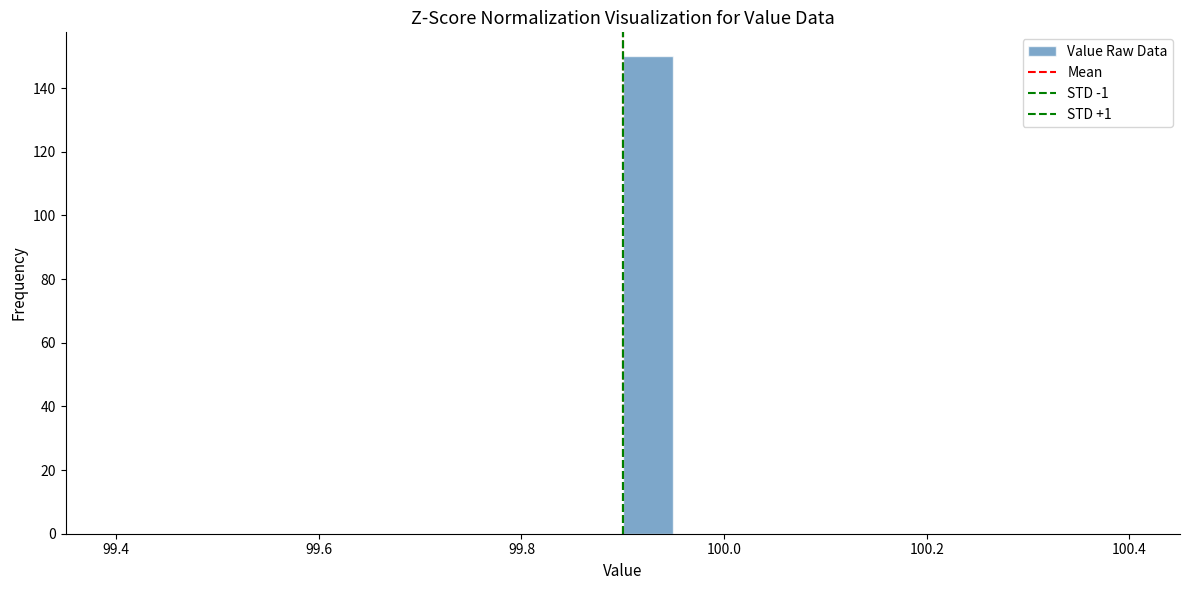

Around what value on the x-axis is the tallest bar? Give the approximate position of its centre, as read against the axis.

99.92